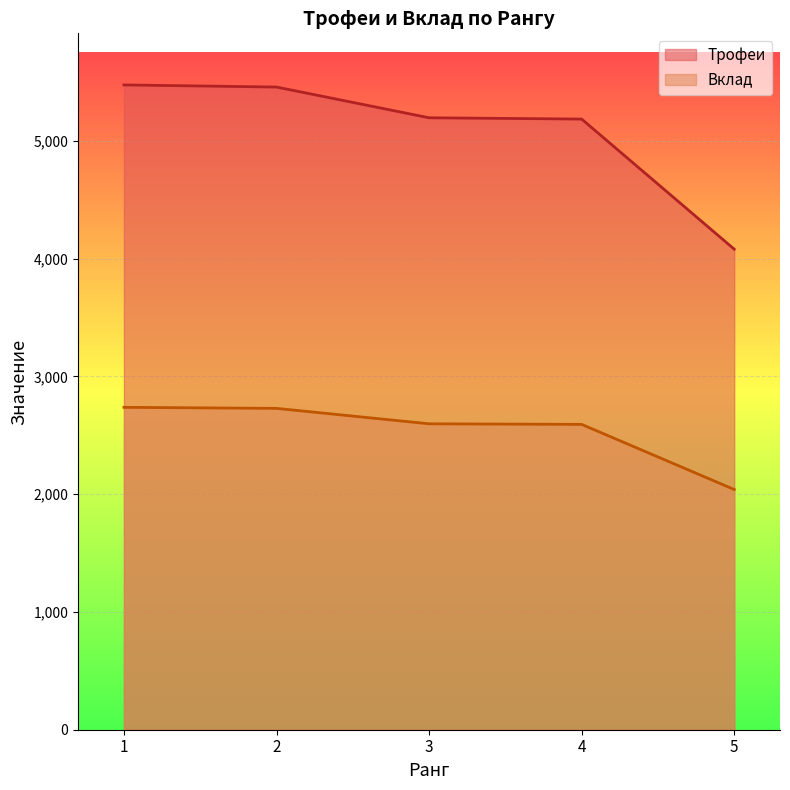

Is it true that Вклад equals 1541 at 1?

False